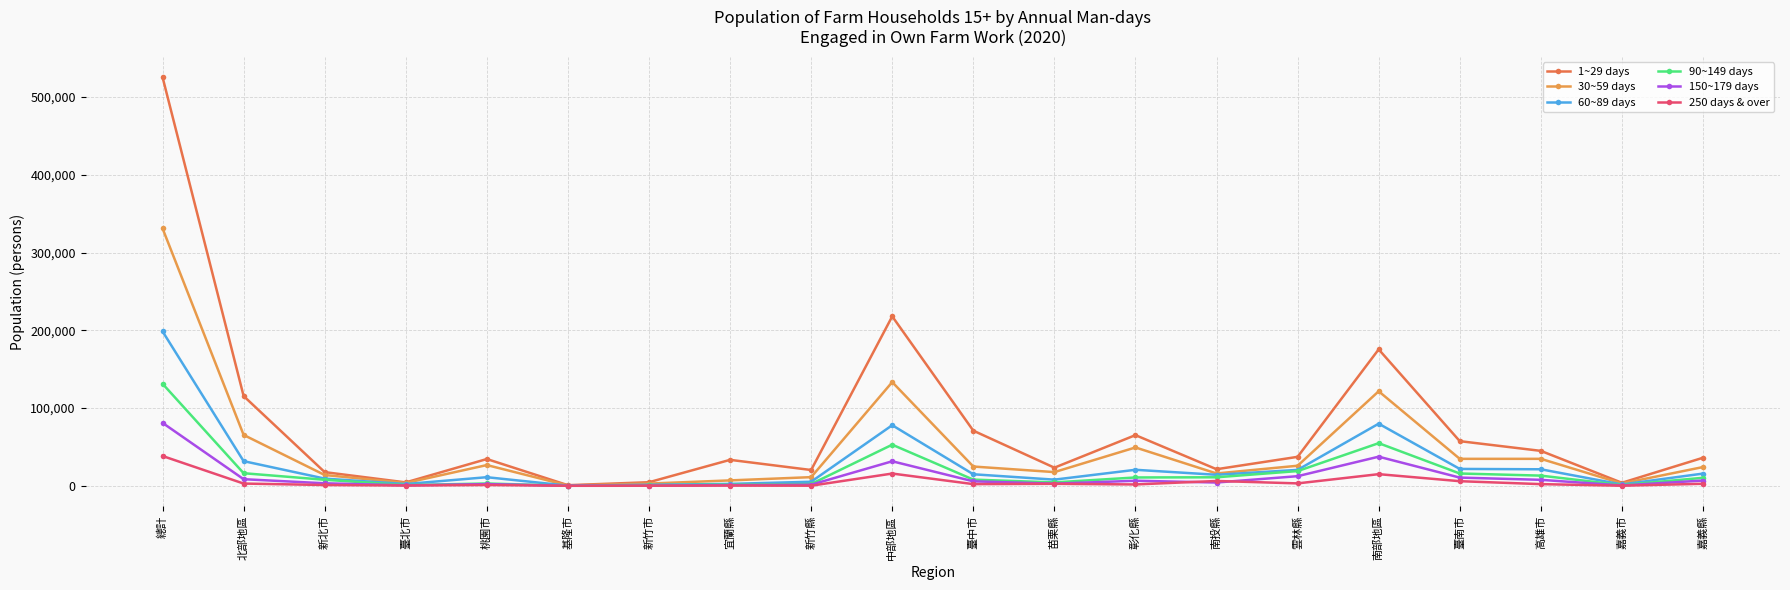

Is it true that 60~89 days equals 36150 at 南部地區?

False